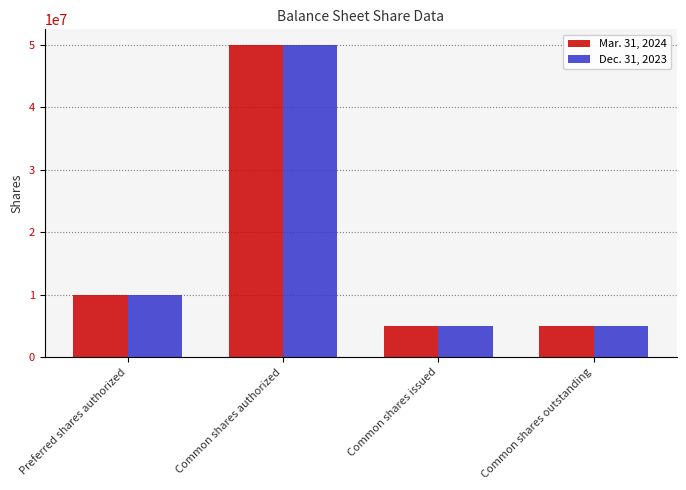

Where is Dec. 31, 2023 nearest to the value 27500000?

Preferred shares authorized